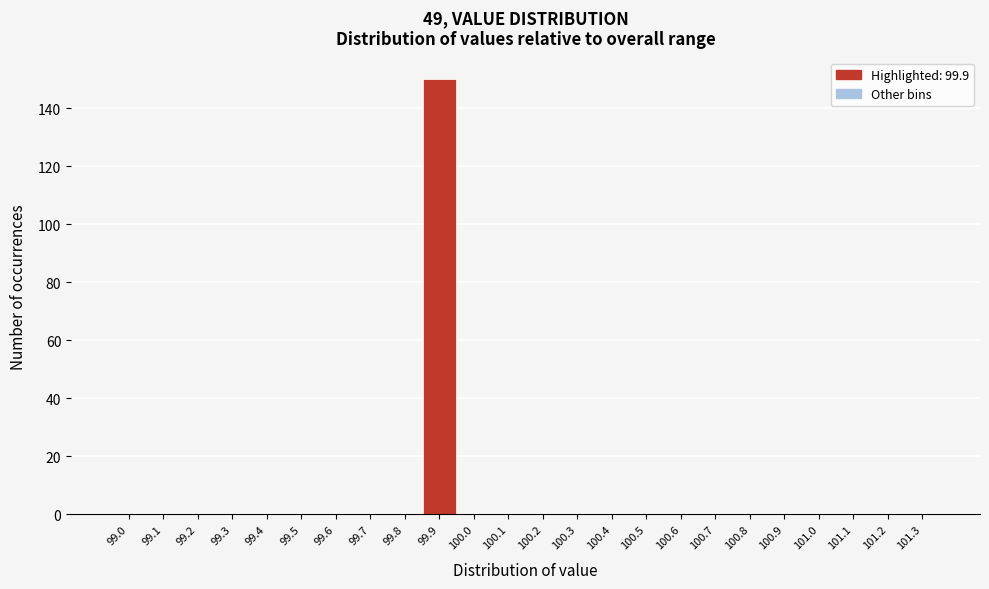

Reading left to right, transcribe all the data shown in this chart.

99.0=0	99.1=0	99.2=0	99.3=0	99.4=0	99.5=0	99.6=0	99.7=0	99.8=0	99.9=150	100.0=0	100.1=0	100.2=0	100.3=0	100.4=0	100.5=0	100.6=0	100.7=0	100.8=0	100.9=0	101.0=0	101.1=0	101.2=0	101.3=0